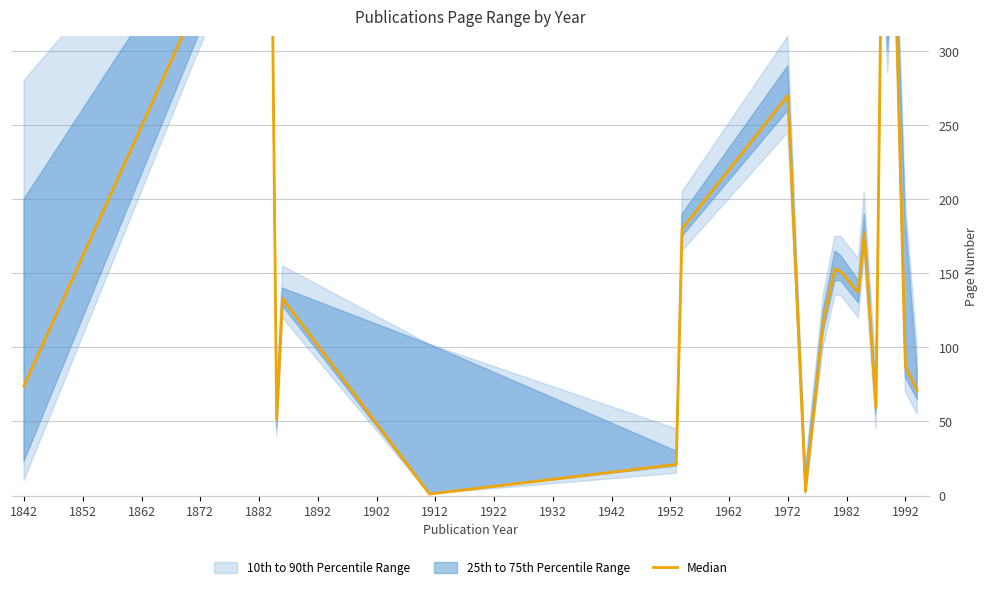

How many points are lower than both their immediate neighbors (excluding endpoints)?

6